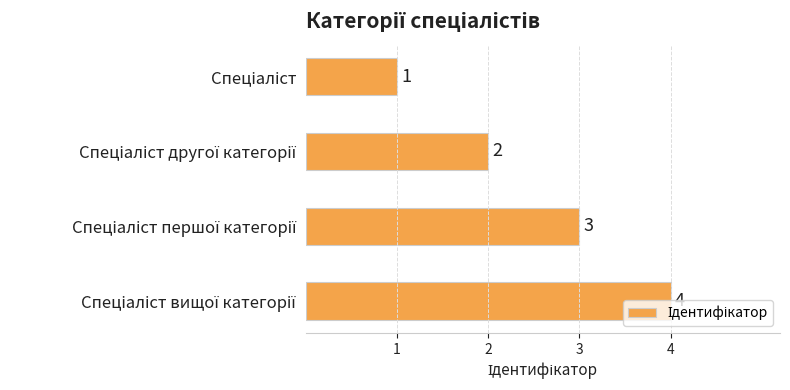

What is the greatest value displayed?

4